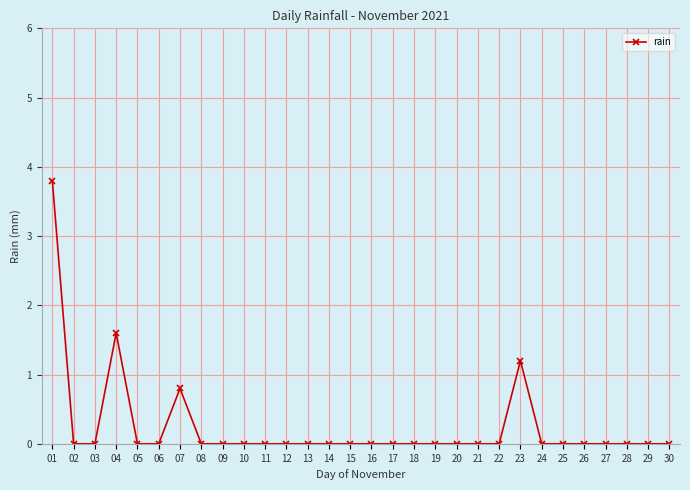

True or false: the data has more than 2 interior local peaks.

True